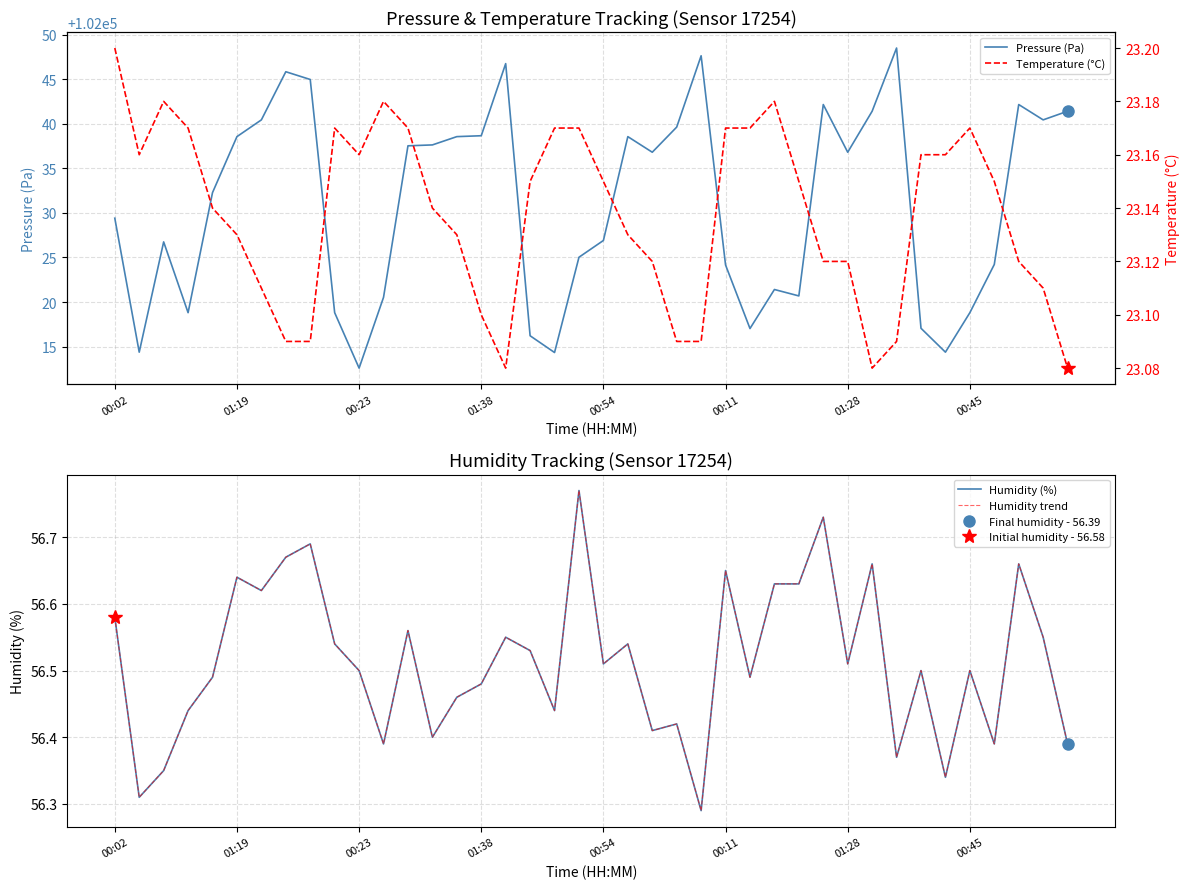

True or false: Temperature (°C) and Pressure (Pa) intersect in this chart.

False